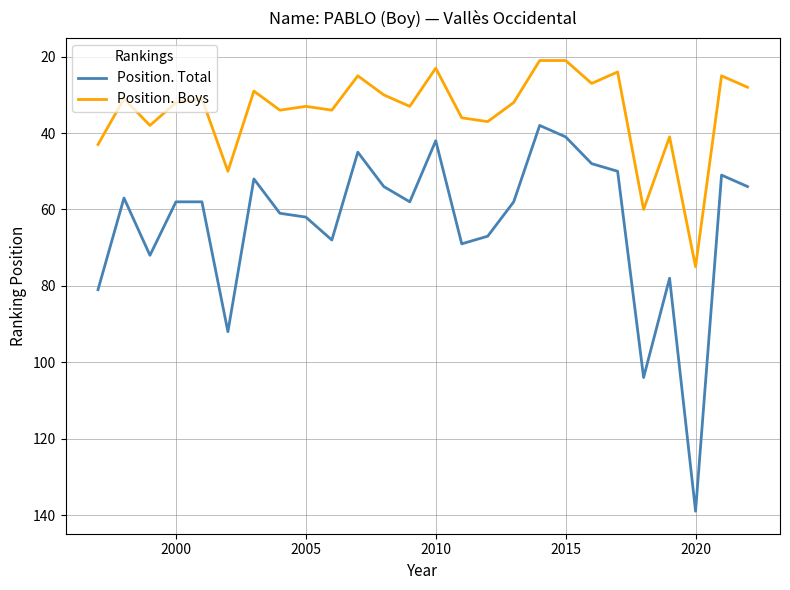

What is the smallest value displayed?

21